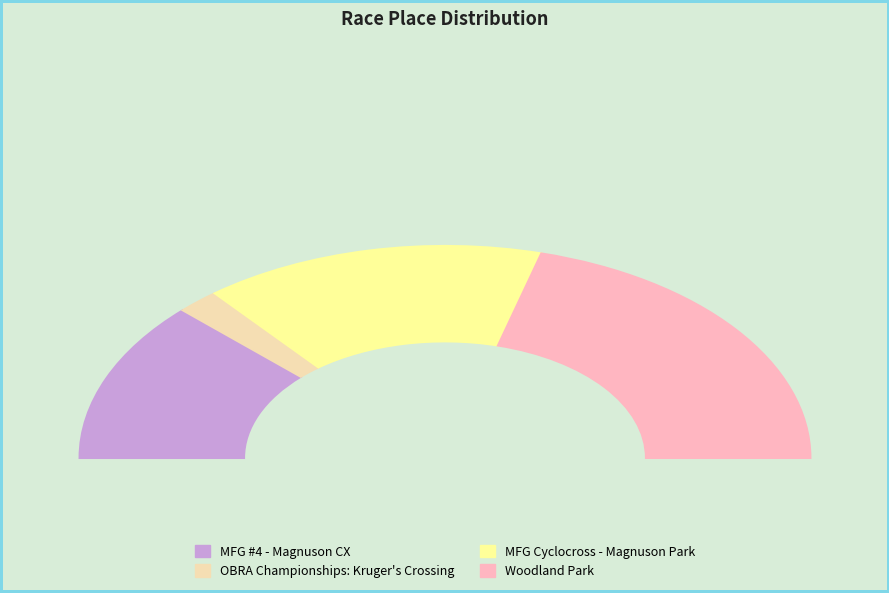

What percentage is the Woodland Park slice, to the nearest percent?

42%